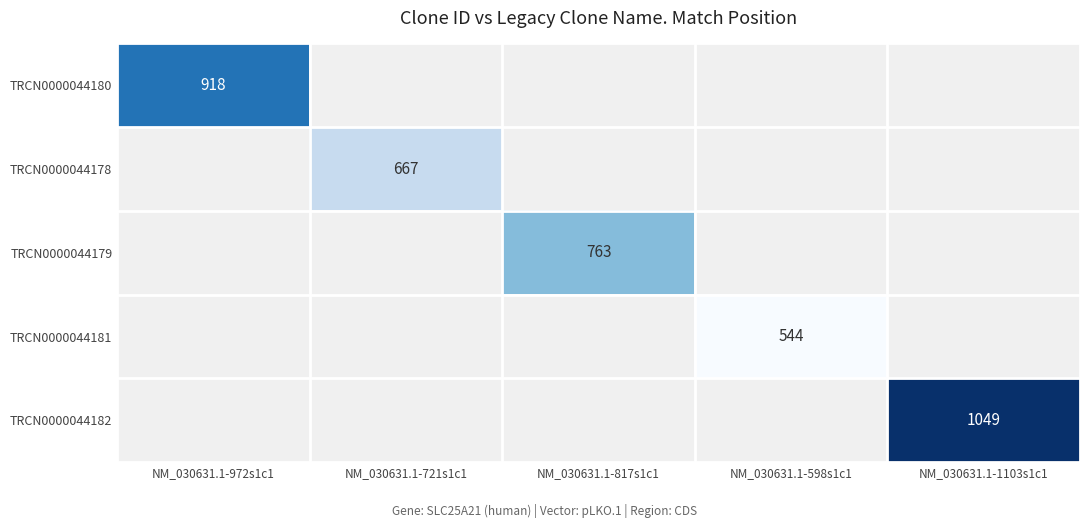

The value of TRCN0000044178 at NM_030631.1-721s1c1 is 667. True or false?

True